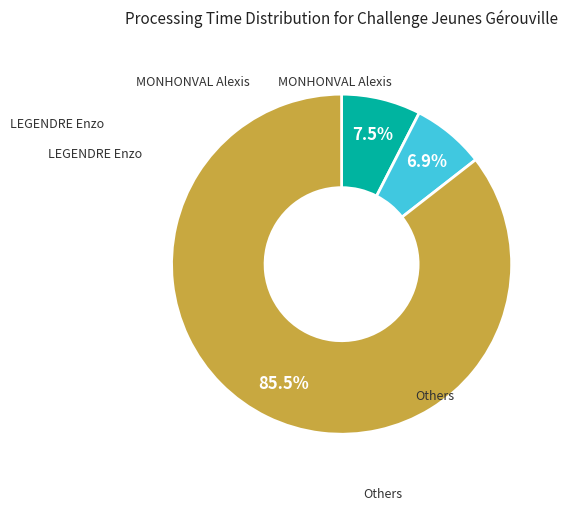

Is there any slice that represents more than half of the pie?

Yes